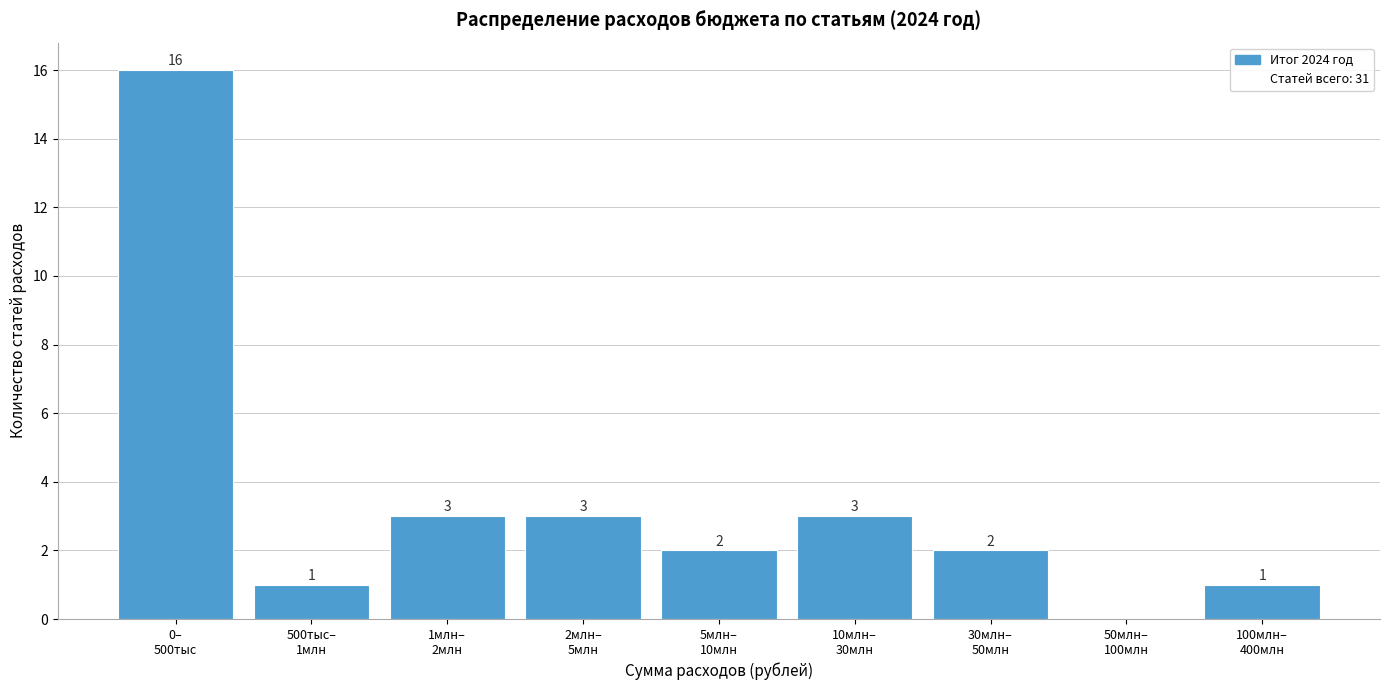

What is the greatest value displayed?

16